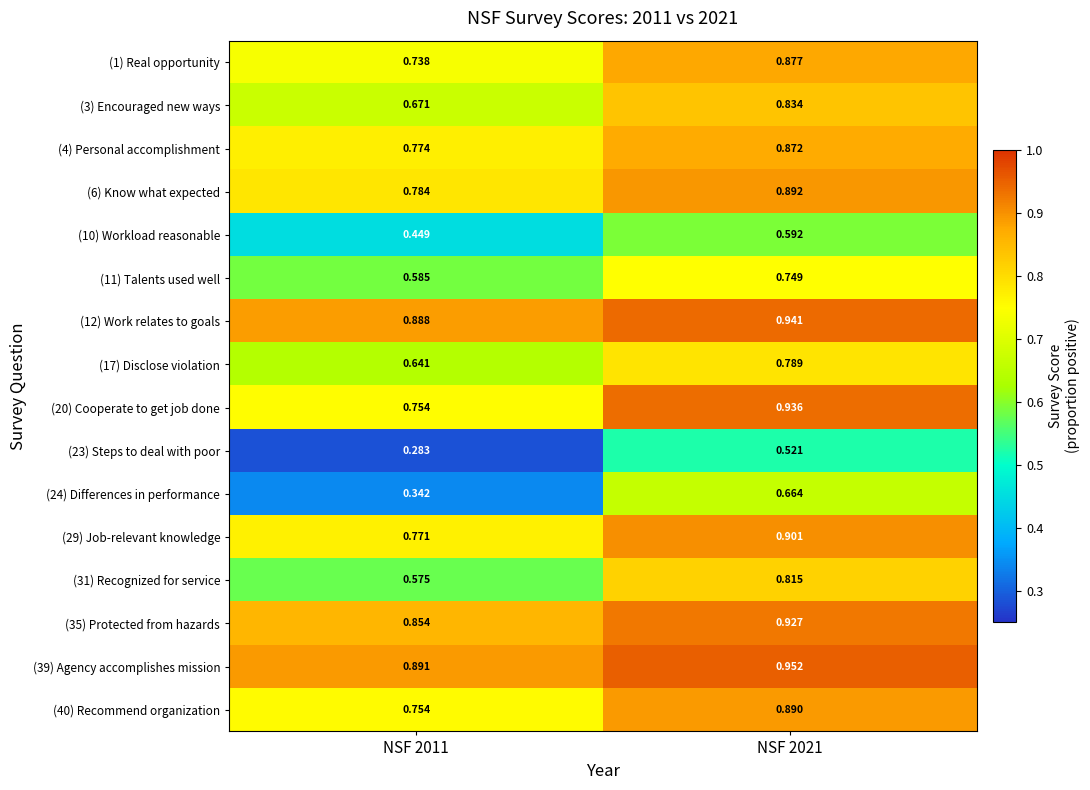

Is the value of (35) Protected from hazards at NSF 2011 greater than the value of (10) Workload reasonable at NSF 2011?

Yes